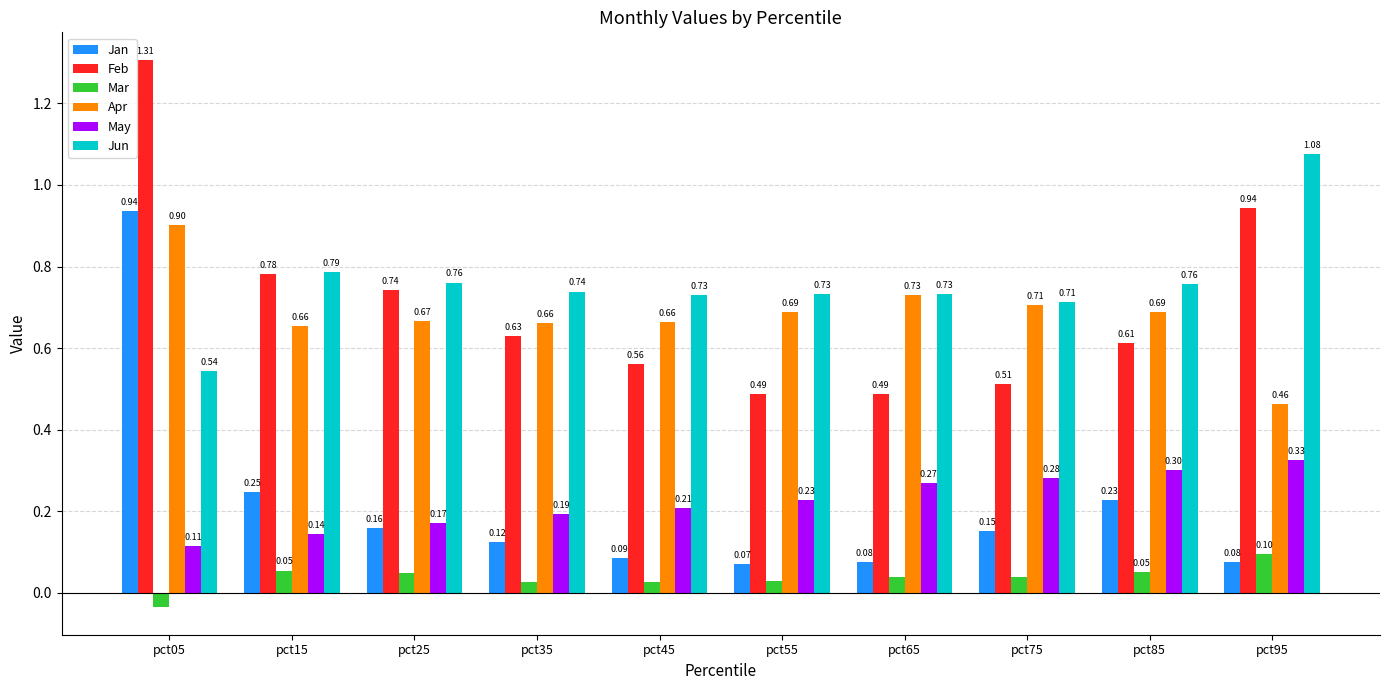

How many May values are between 0 and 1?

10